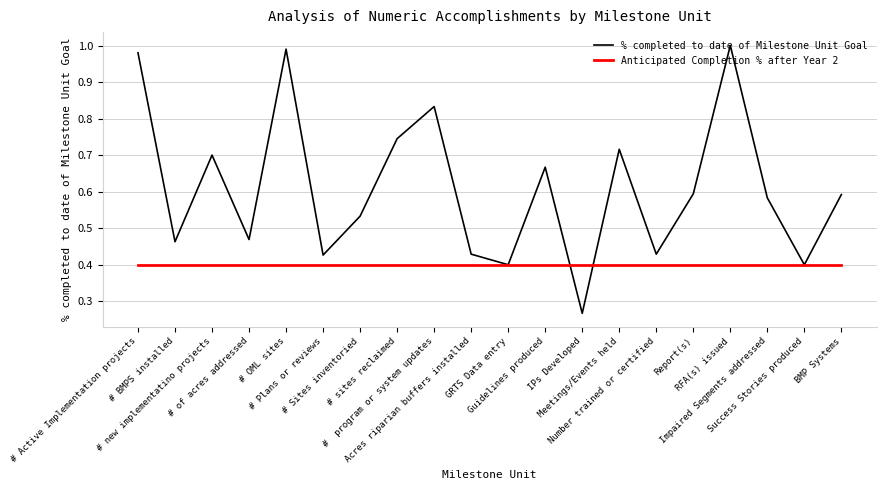

What are all the series names shown in the legend?

% completed to date of Milestone Unit Goal, Anticipated Completion % after Year 2